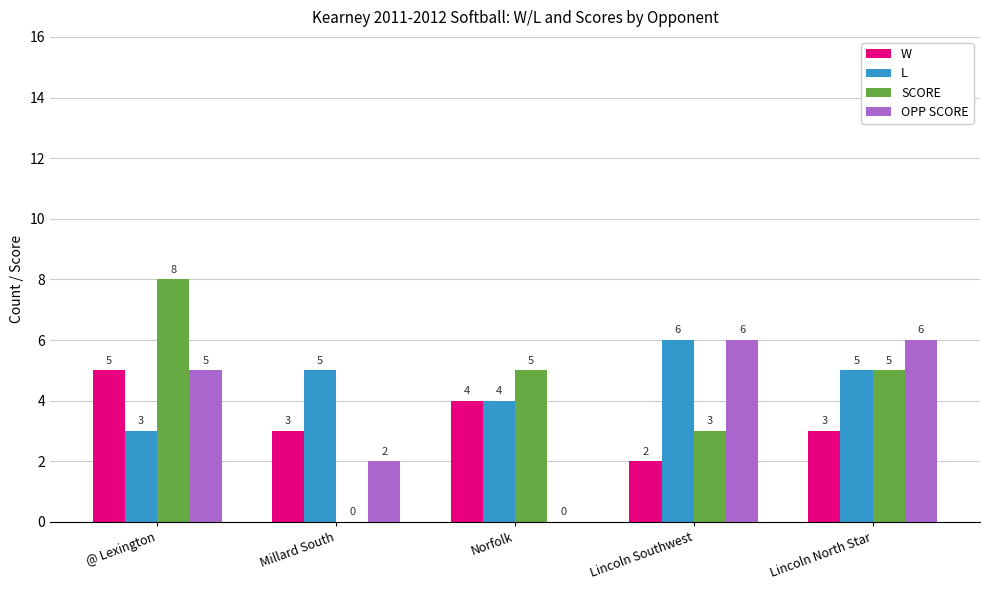

True or false: OPP SCORE has a value of 3 at Millard South.

False